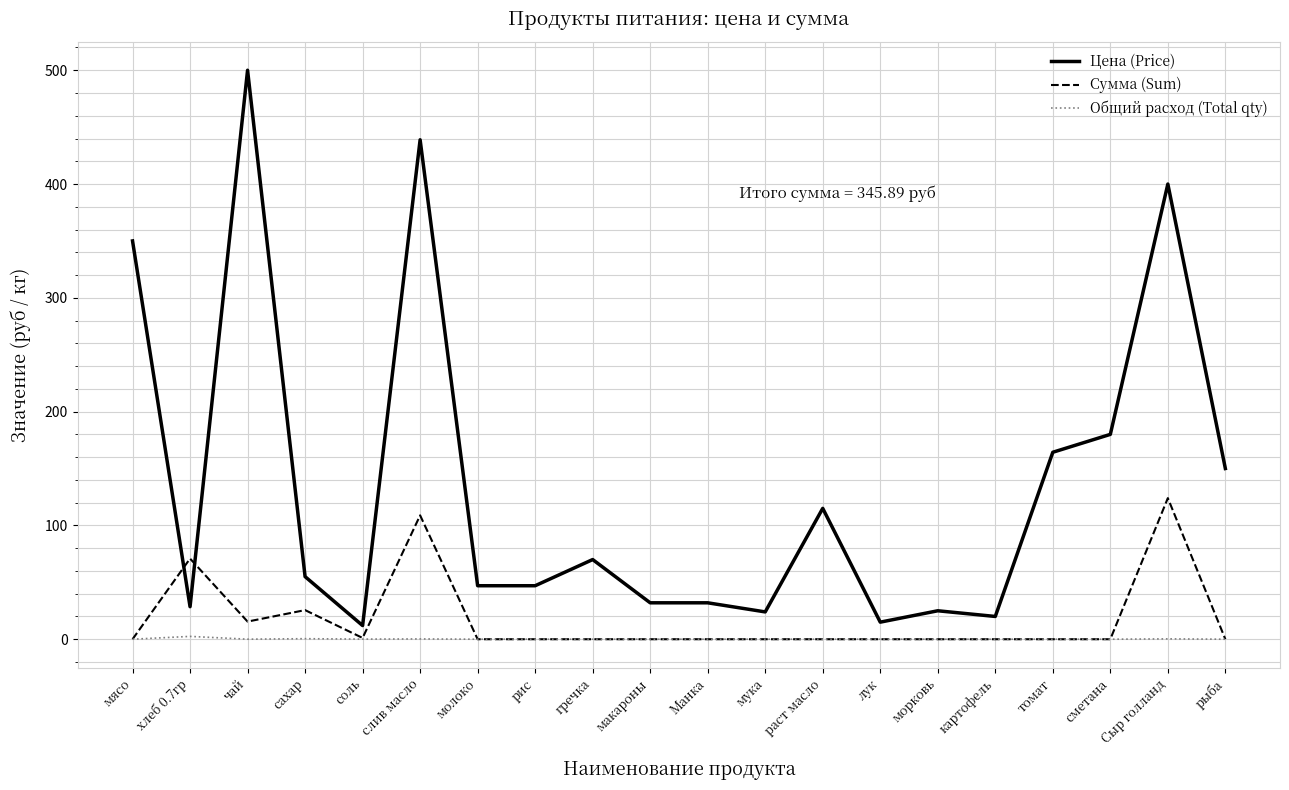

Which series has the largest range (max minus min)?

Цена (Price)